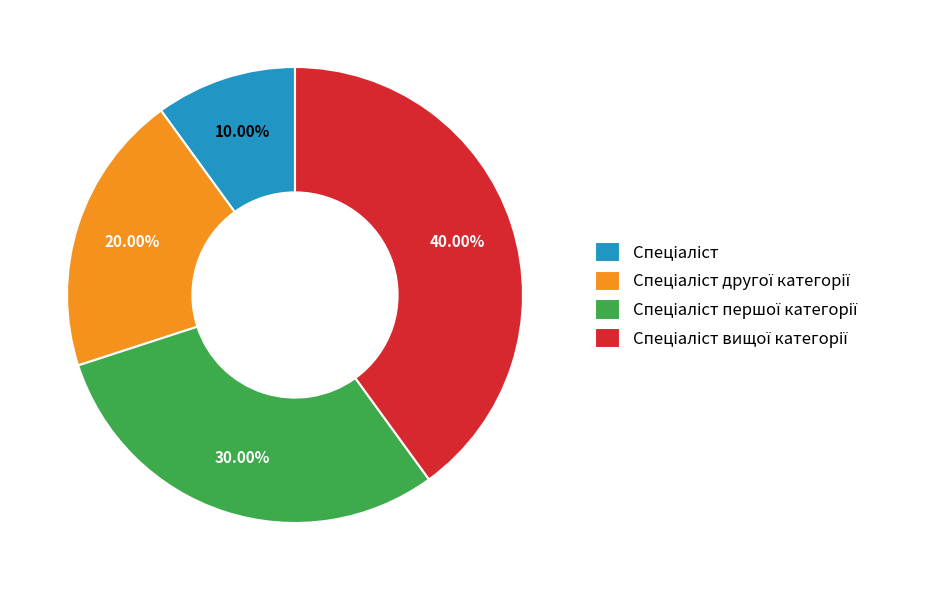

Does any single category account for the majority?

No